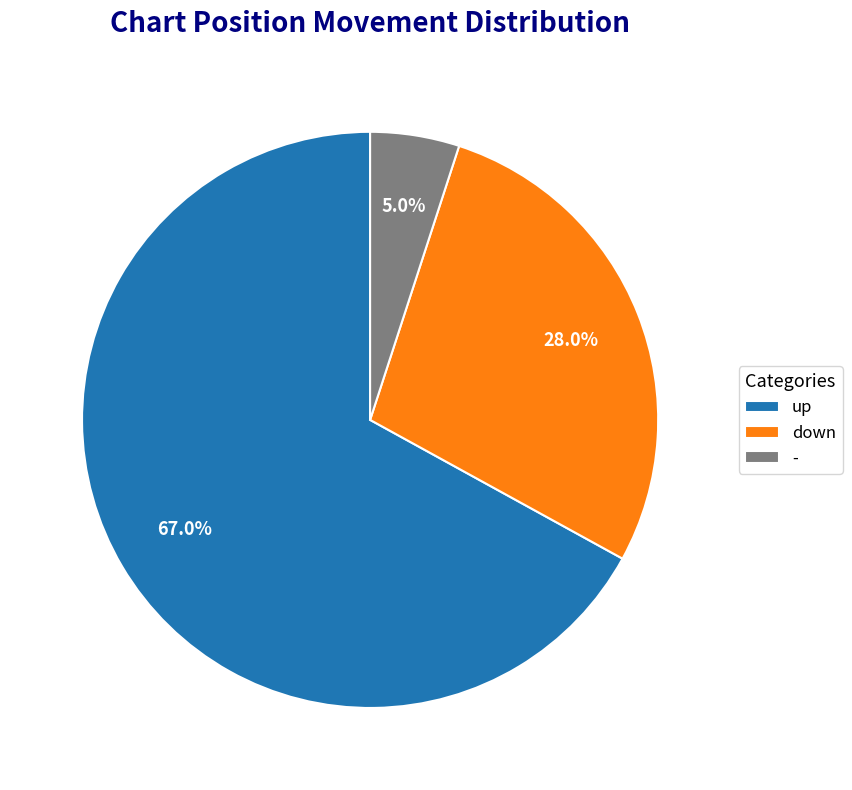

Rank the categories by value from highest to lowest.

up, down, -